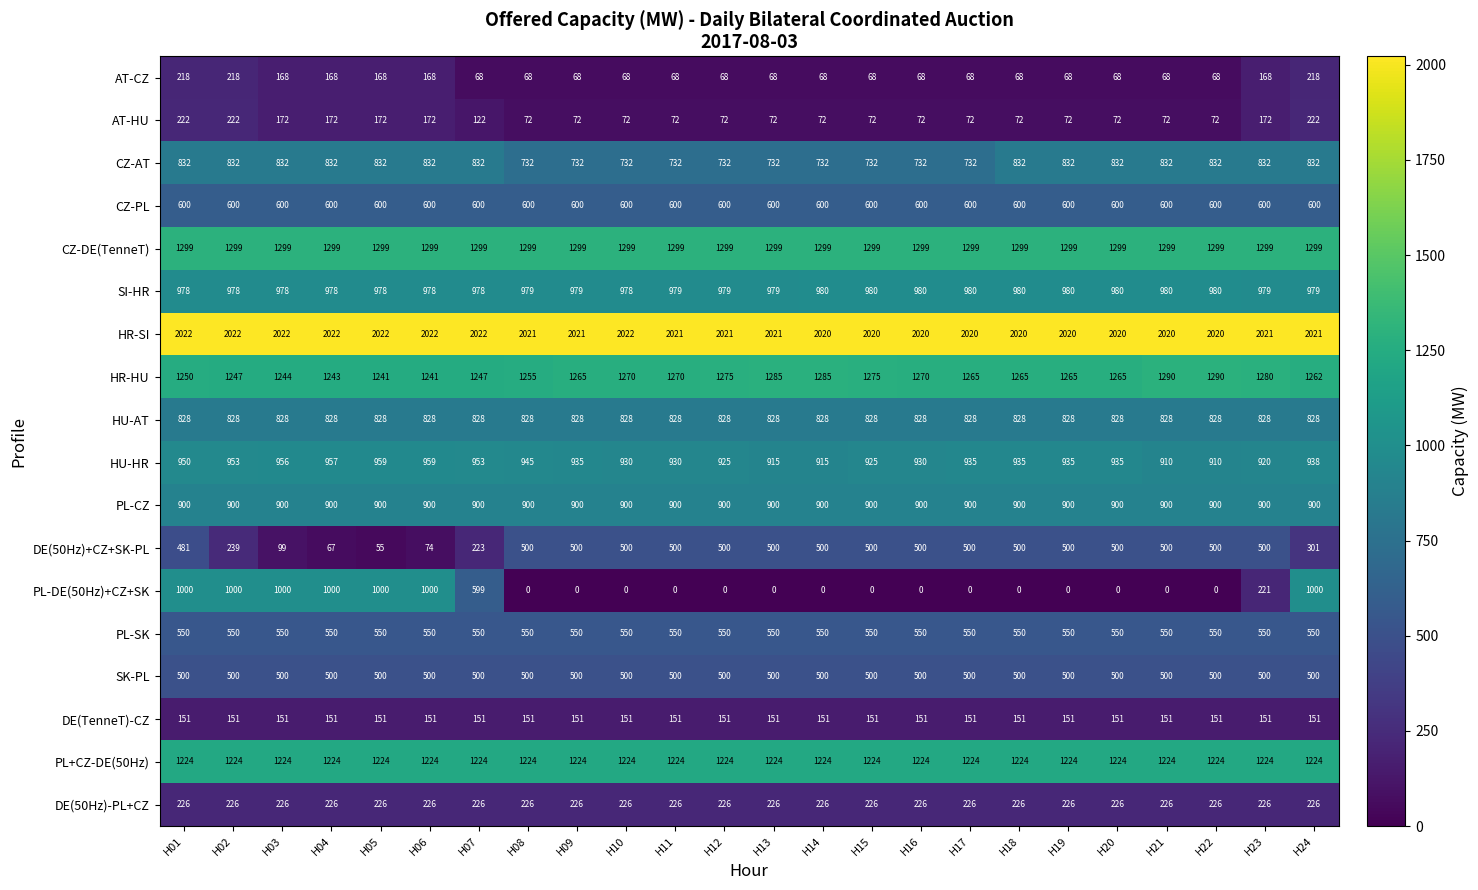

Is the value of CZ-AT at H19 greater than the value of DE(50Hz)+CZ+SK-PL at H21?

Yes